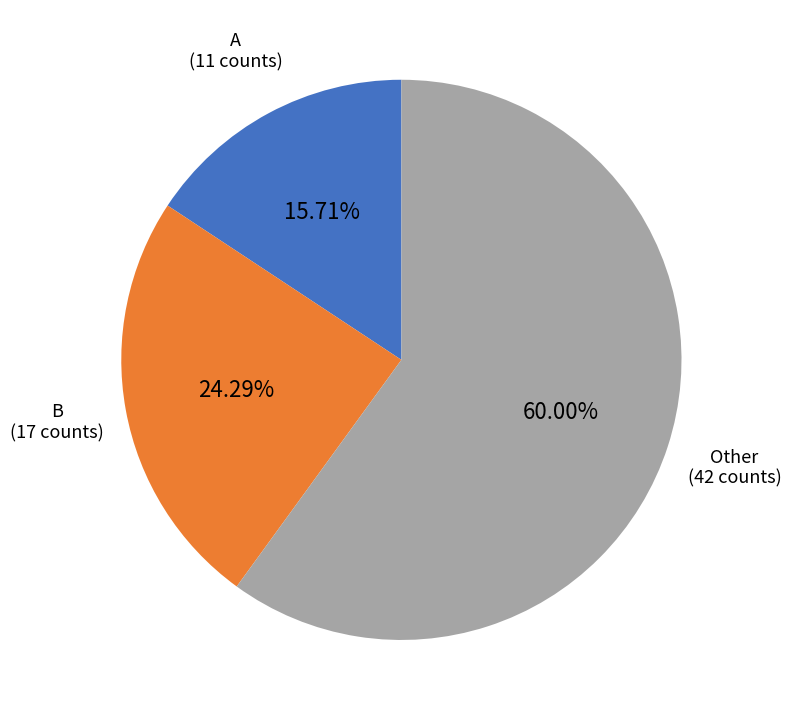

Is there a majority slice in this chart?

Yes